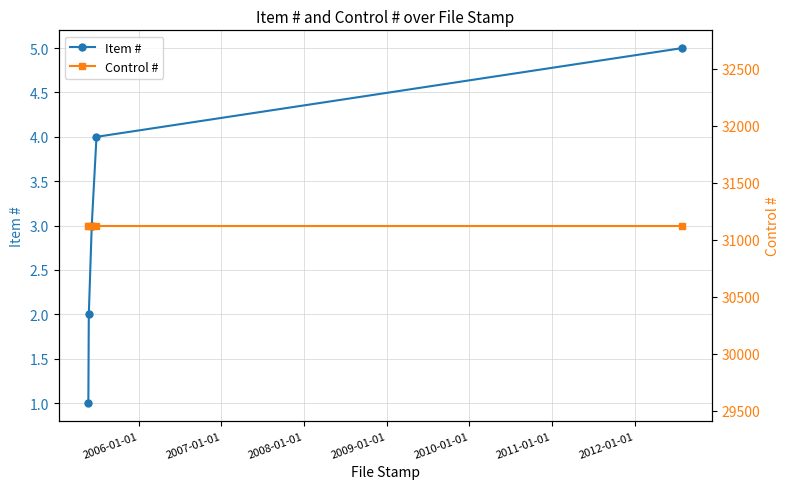

What is the highest value of the Item # series?

5